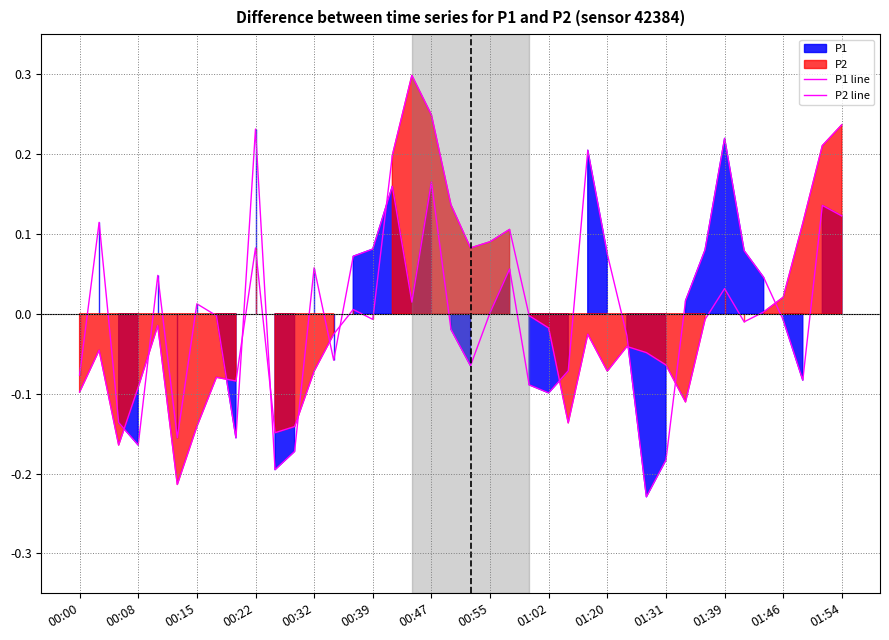

How many data points in P1 line are above 0?

21